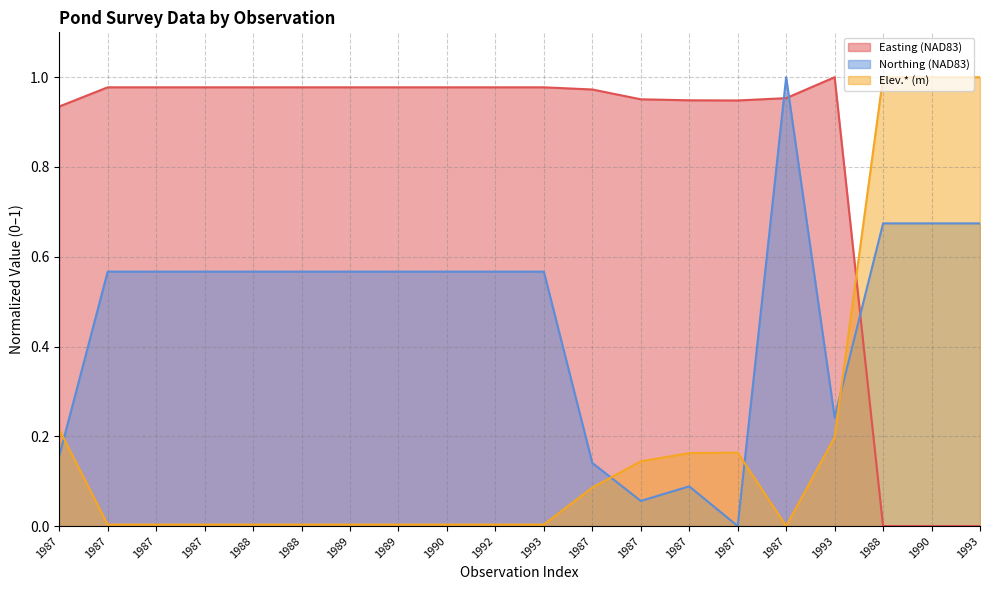

At which label does Elev.* (m) reach its minimum?

1987